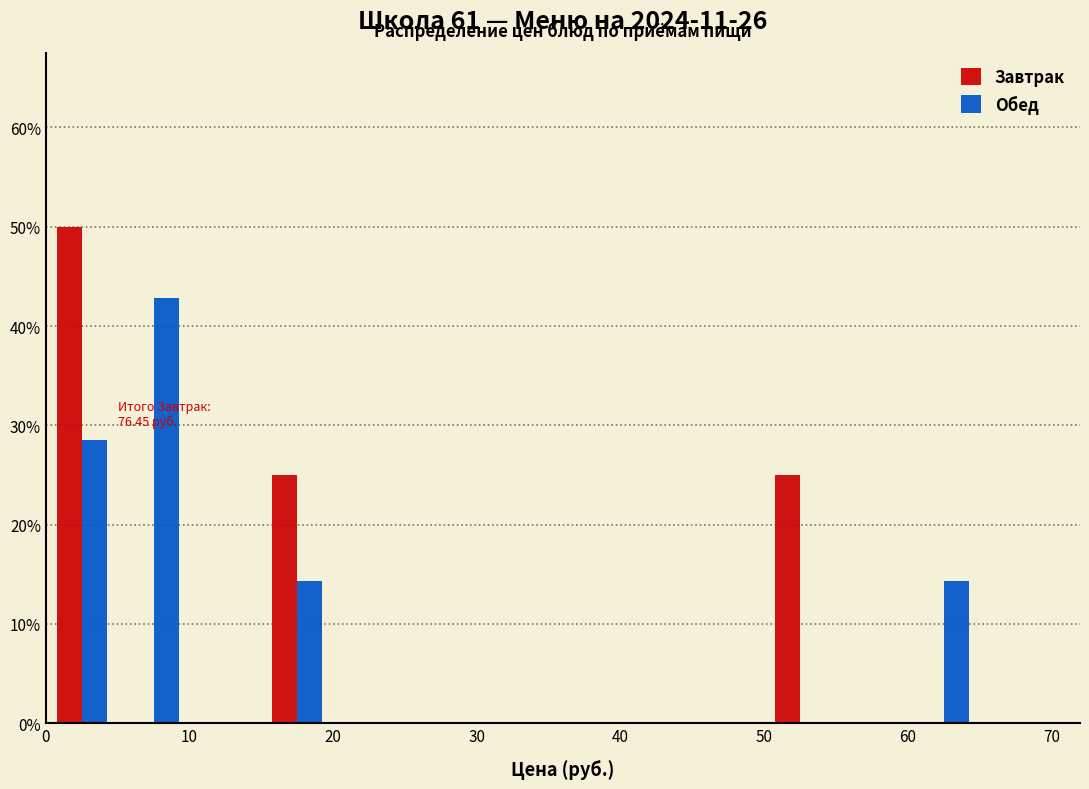

In the Обед series, which range on the x-axis has the tallest bar?

5 to 10